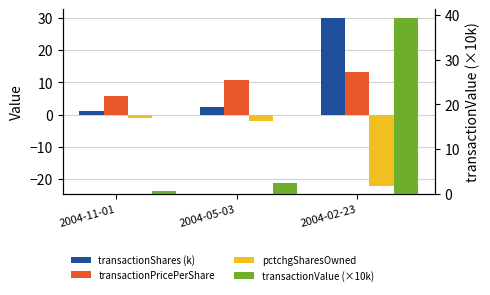

What is the spread (max minus min) of values at 2004-02-23?

61.2